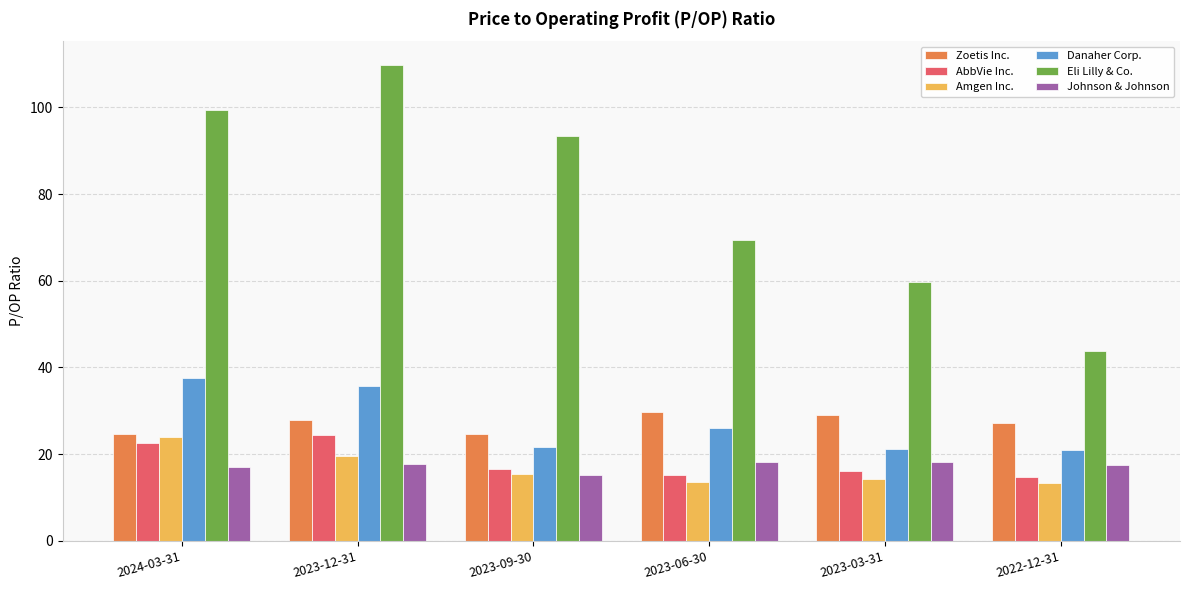

What is the greatest value displayed?

109.8